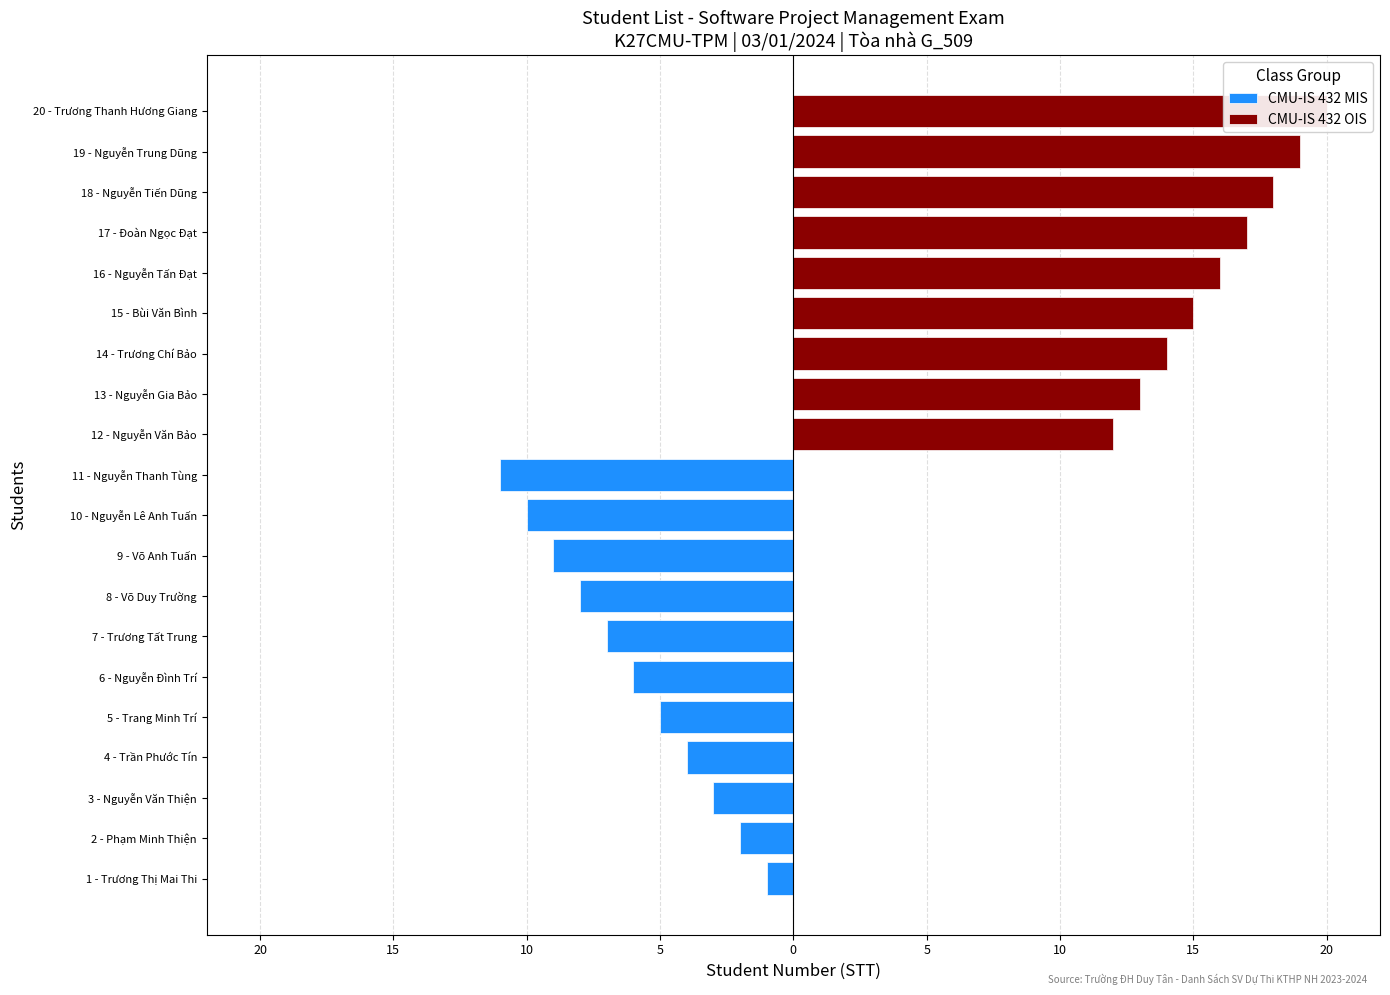

Is the value of CMU-IS 432 MIS at 2 - Phạm Minh Thiện greater than the value of CMU-IS 432 OIS at 18 - Nguyễn Tiến Dũng?

No